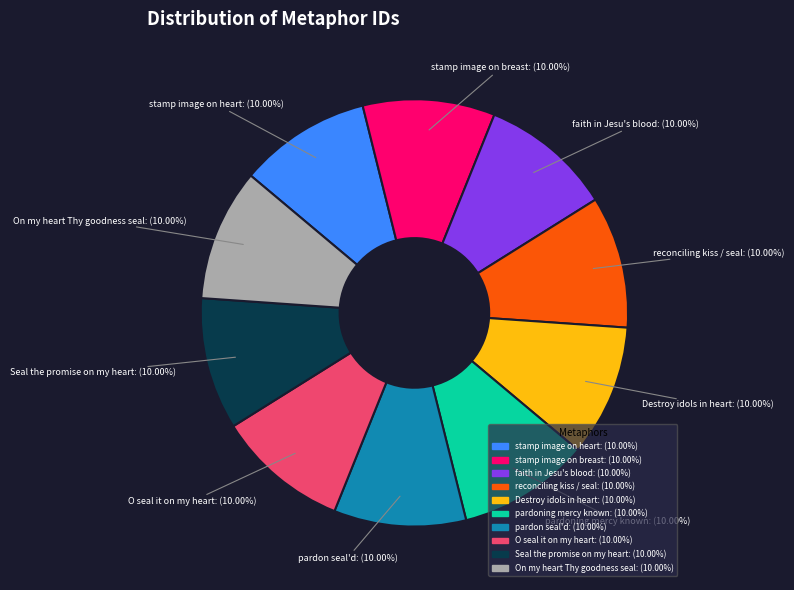

Does faith in Jesu's blood represent more than half of the total?

No